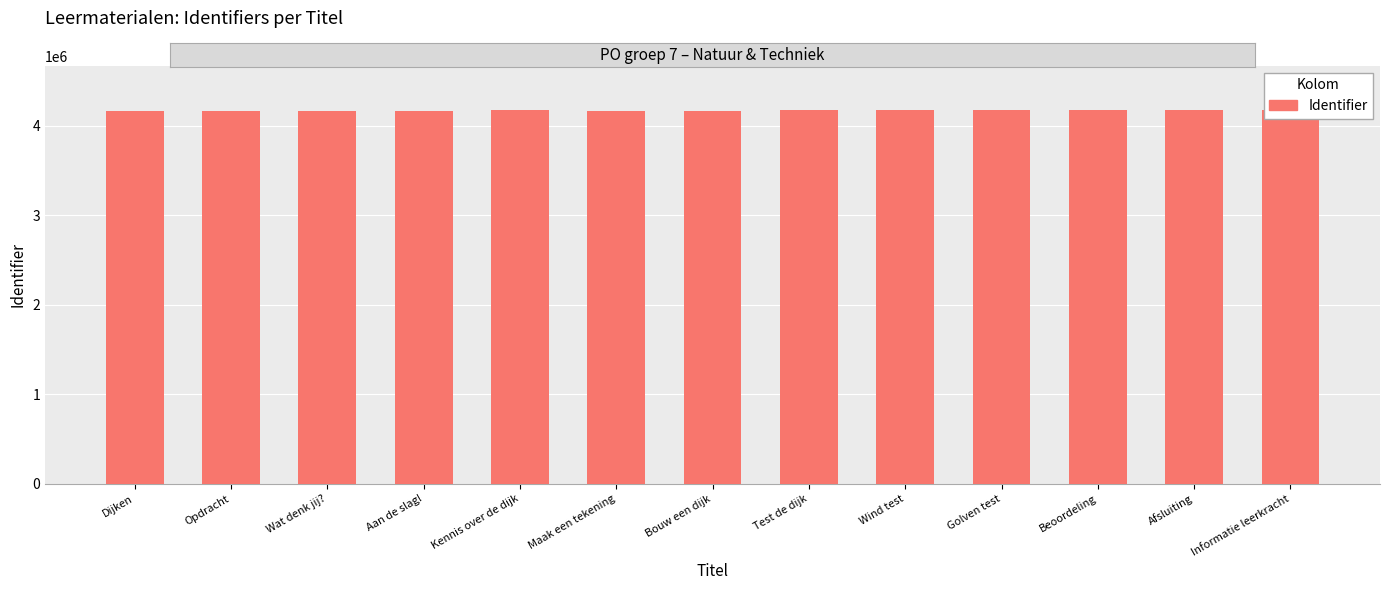

Where is the data nearest to the value 4169288?

Kennis over de dijk